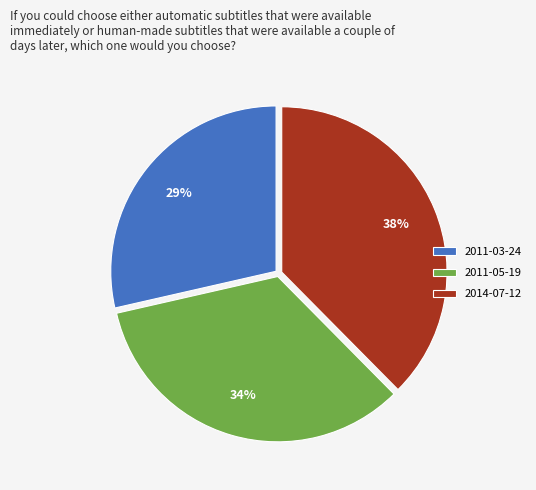

Which slice is the largest?

2014-07-12